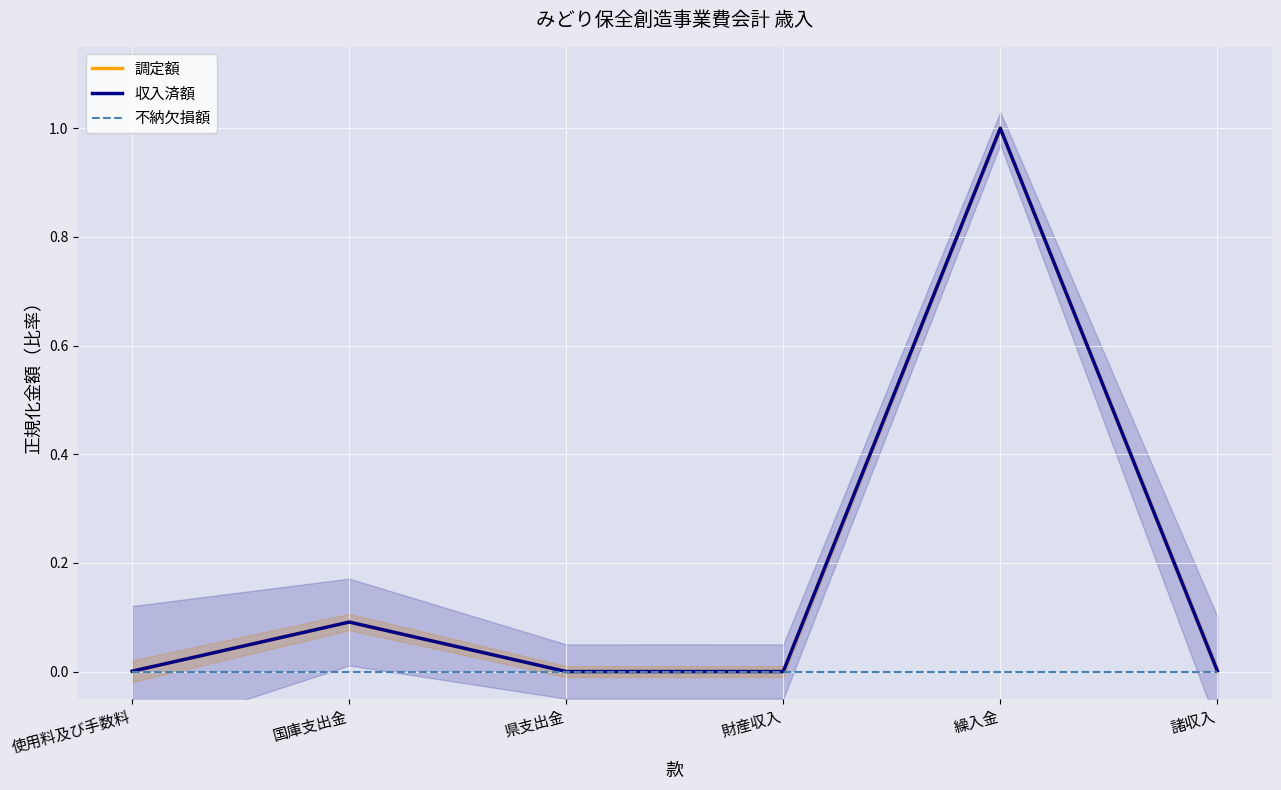

Which category has the lowest value across all series?

使用料及び手数料